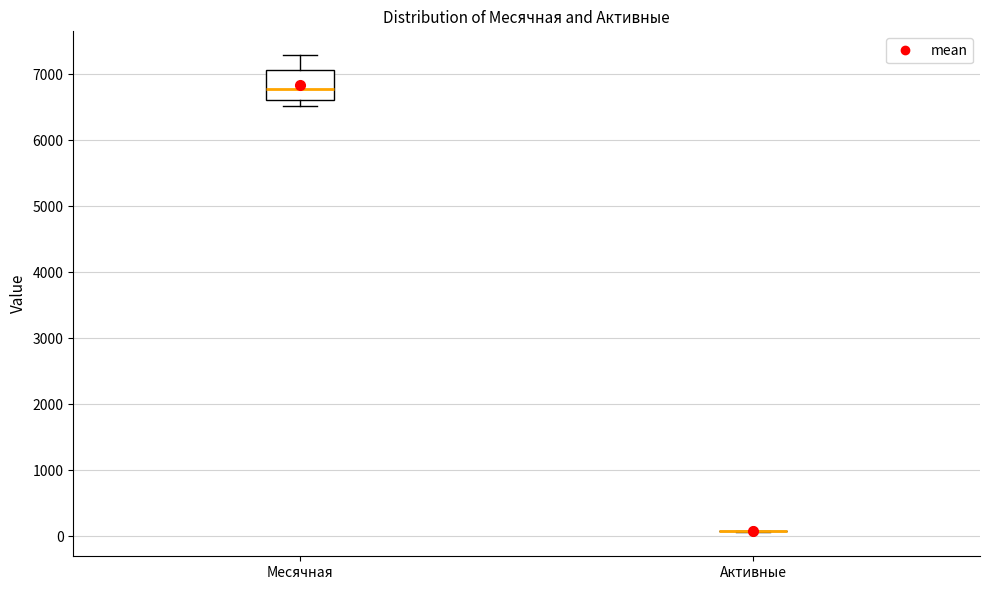

Comparing the boxes themselves (not the whiskers), which one is the tallest?

Месячная